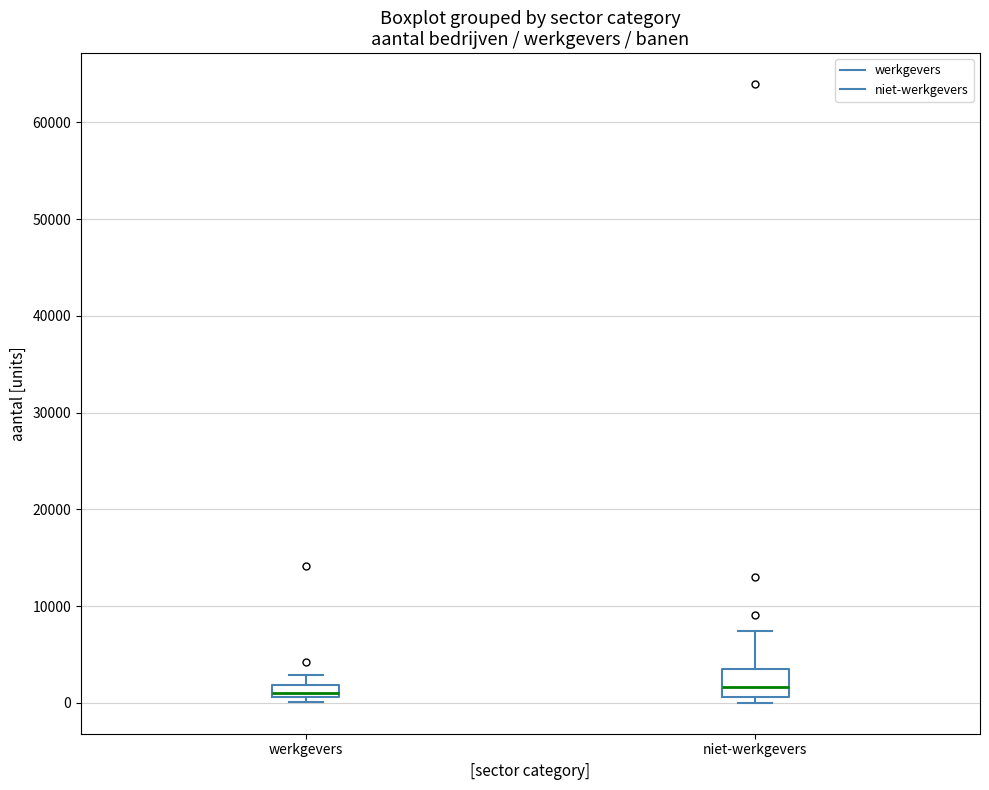

Where is the upper edge of the box for werkgevers on the y-axis? The values are not printed on the chart, so give them approximately, as read against the axis.

2000